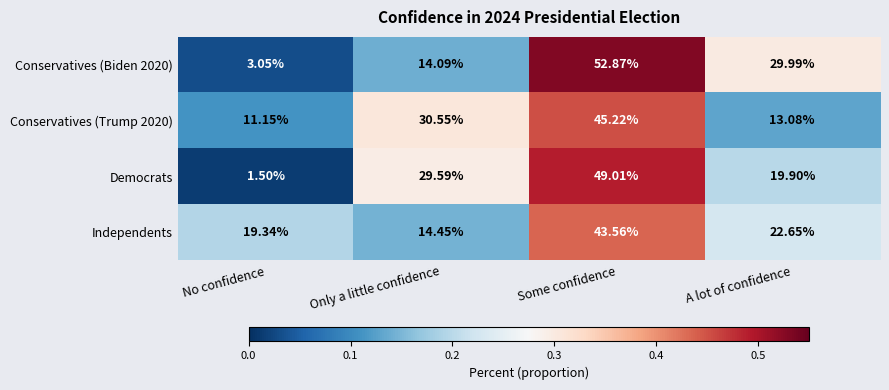

At which category is the sum across all series the highest?

Some confidence